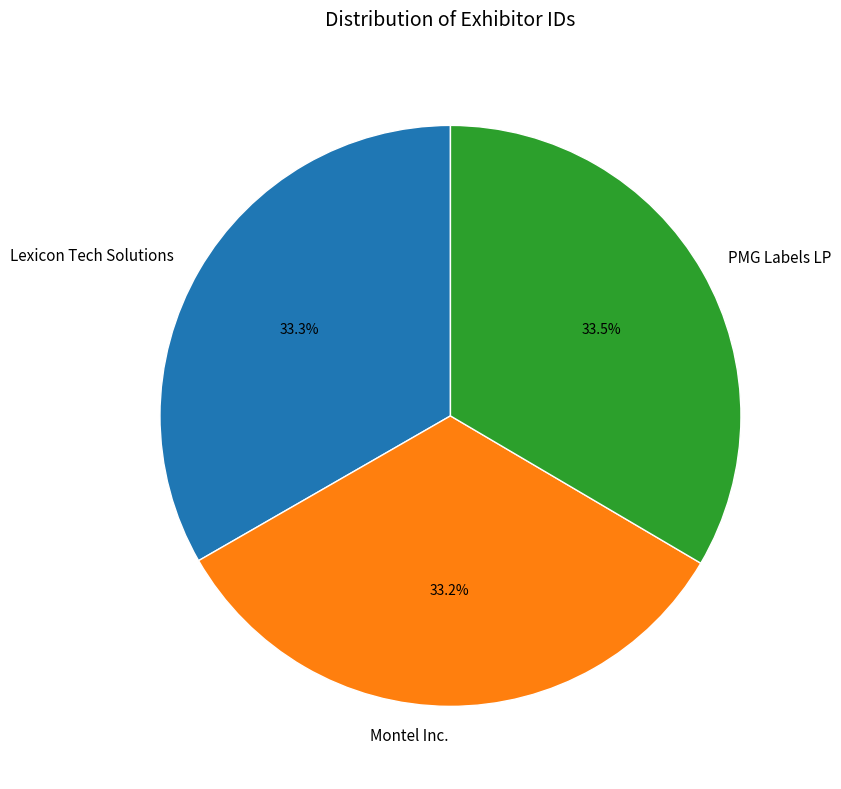

To the nearest percent, what portion does Lexicon Tech Solutions represent?

33%